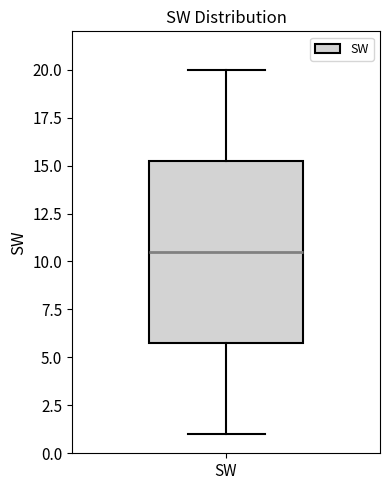

Read this box plot against the y-axis: the position of the median line, the range covered by the box, and the ends of both whiskers. The values are not printed on the chart, so give them approximately, as read against the axis.

median 10.5, box 6.0 to 15.5, whiskers 1.0 to 20.0